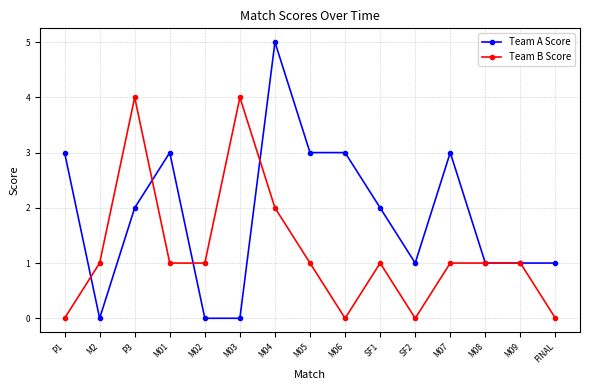

The value of Team A Score at M03 is 0. True or false?

True